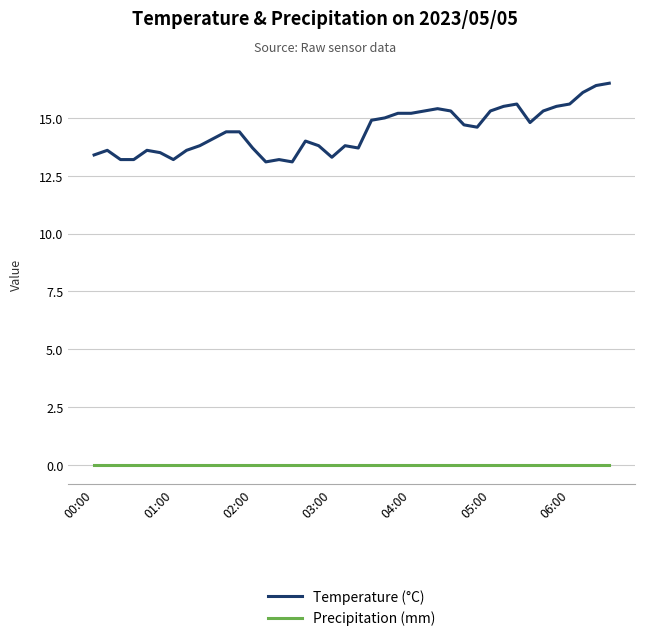

Which series has the largest total across all categories?

Temperature (°C)